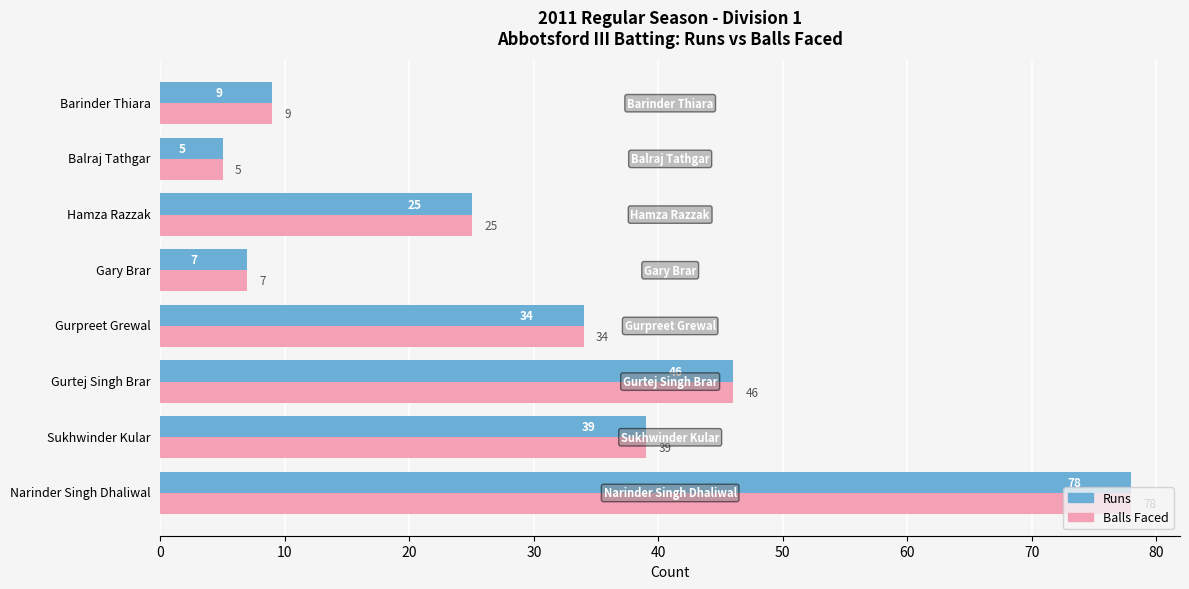

The Runs series shows 7 at Gary Brar. True or false?

True